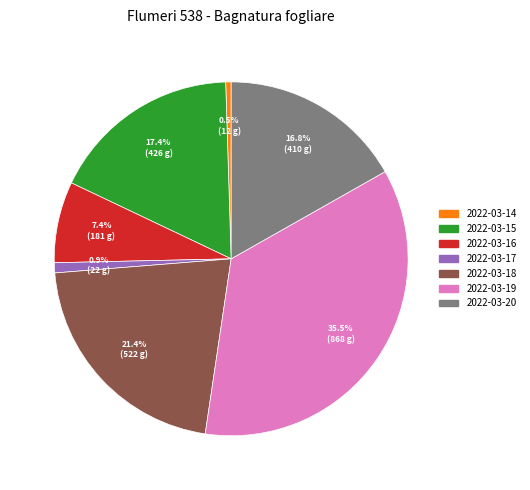

How many segments does this pie chart have?

7